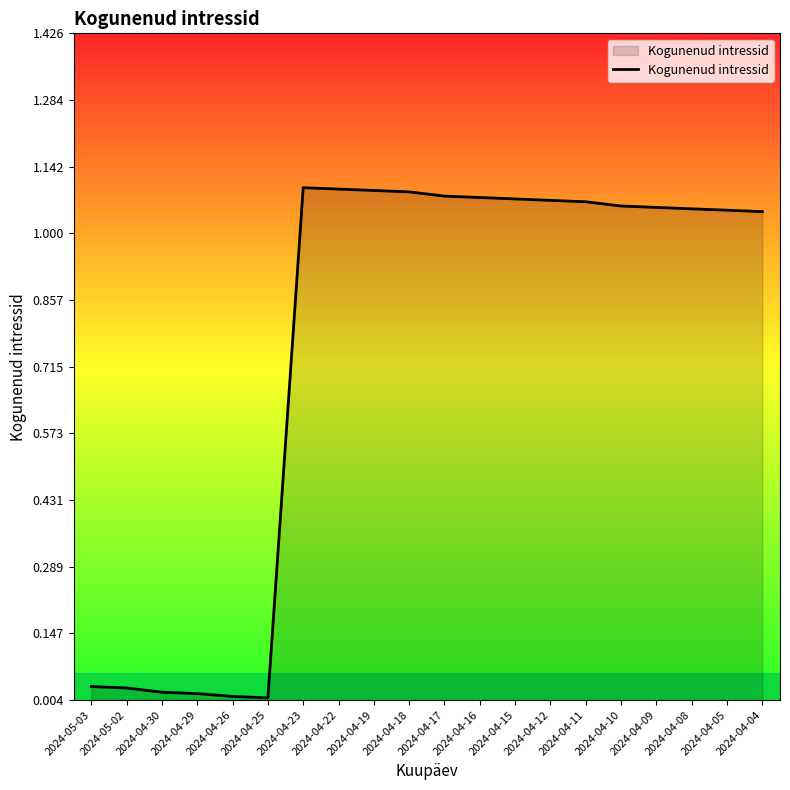

Is it true that the value at 2024-04-19 is 1.1?

True